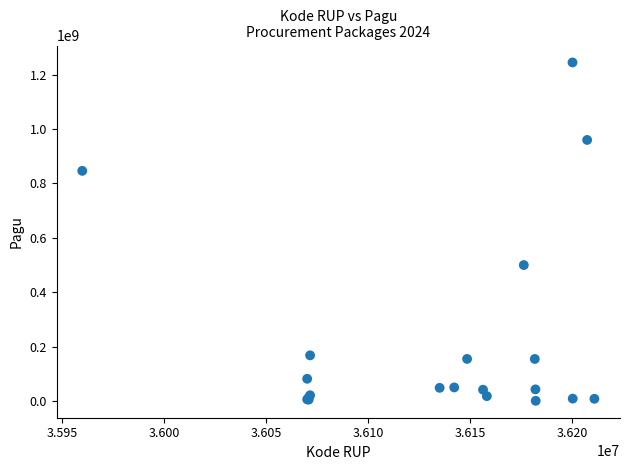

What Y value in the scatter plot is closest to 622840000?

499932000